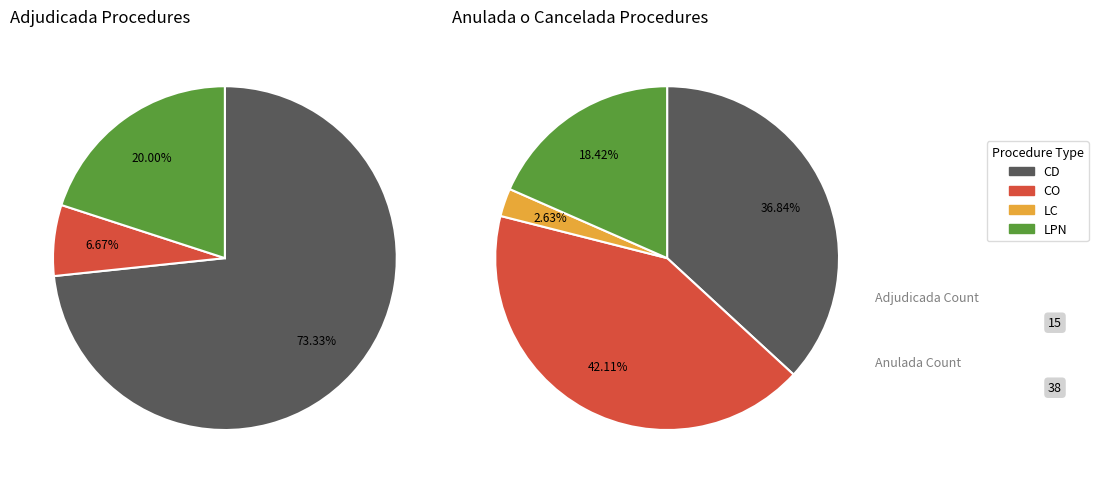

Which series changed the most between CO and LPN?

Anulada o Cancelada